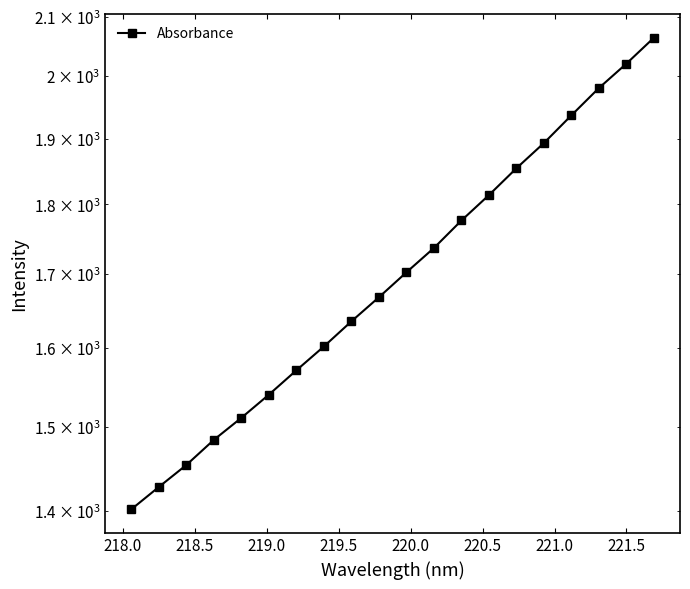

What is the difference between the second highest and minimum values?

619.0